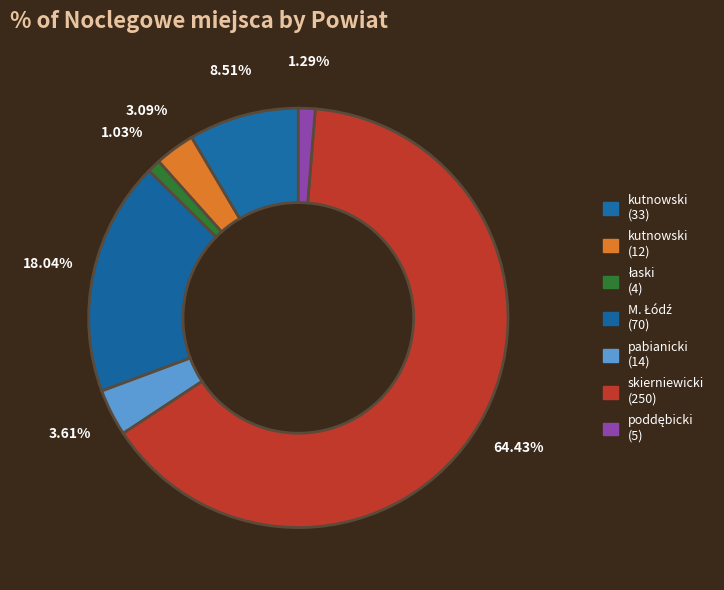

Which slice is the largest?

skierniewicki (250)